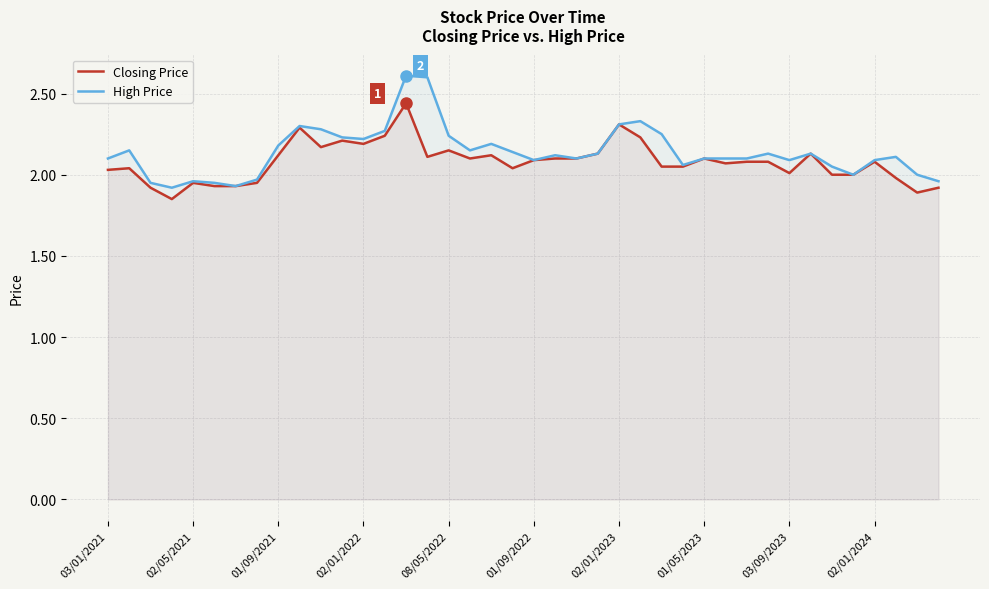

What is the greatest value displayed?

2.6